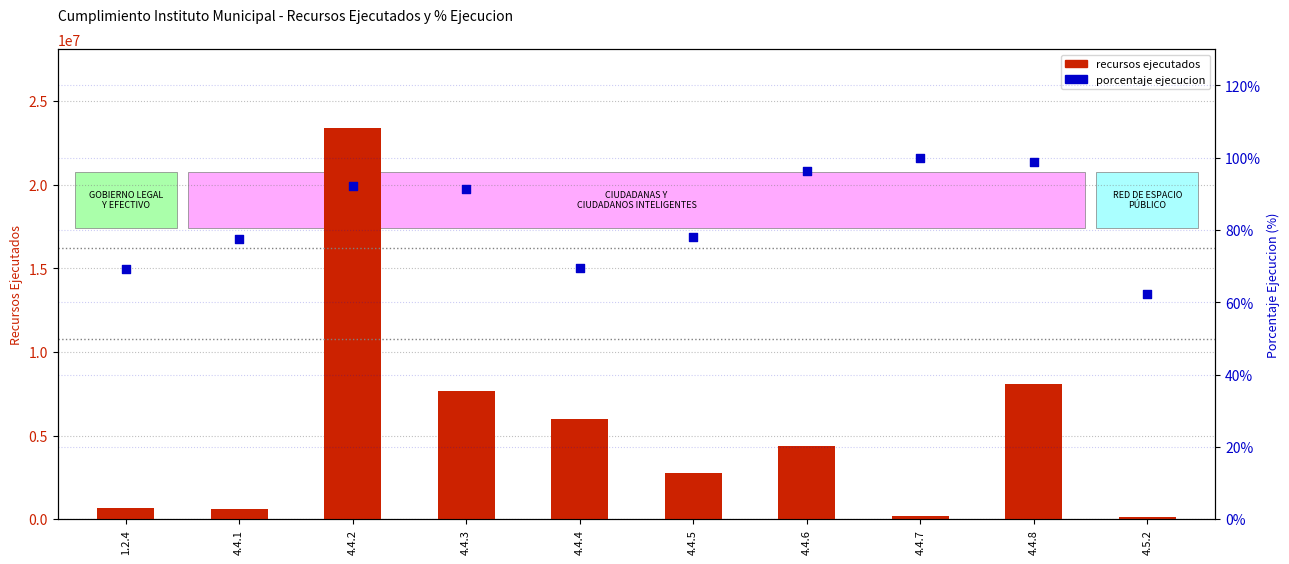

Which series reaches the maximum Y coordinate?

recursos ejecutados